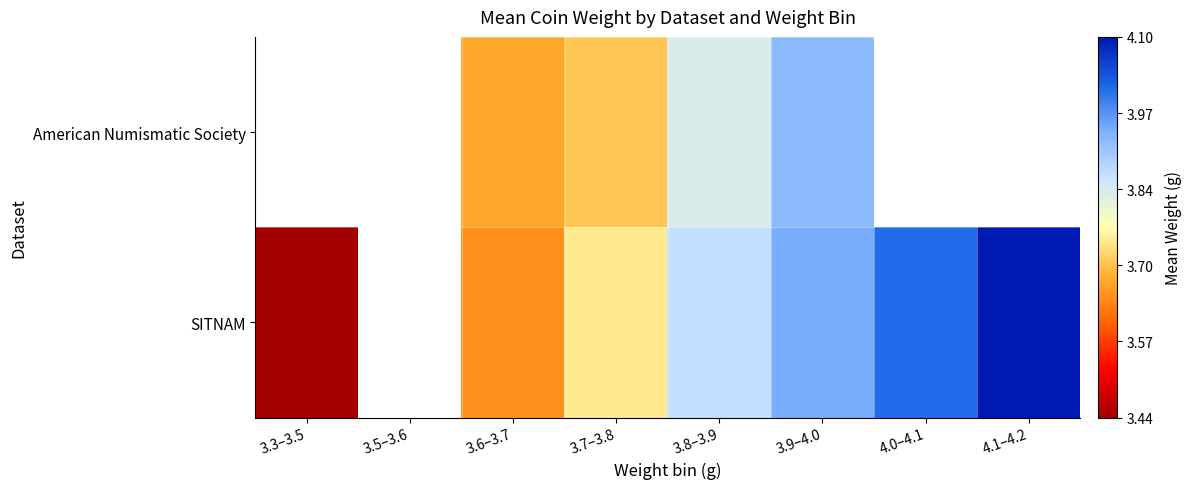

At 3.8–3.9, list the series in order from smallest to largest.

American Numismatic Society, SITNAM